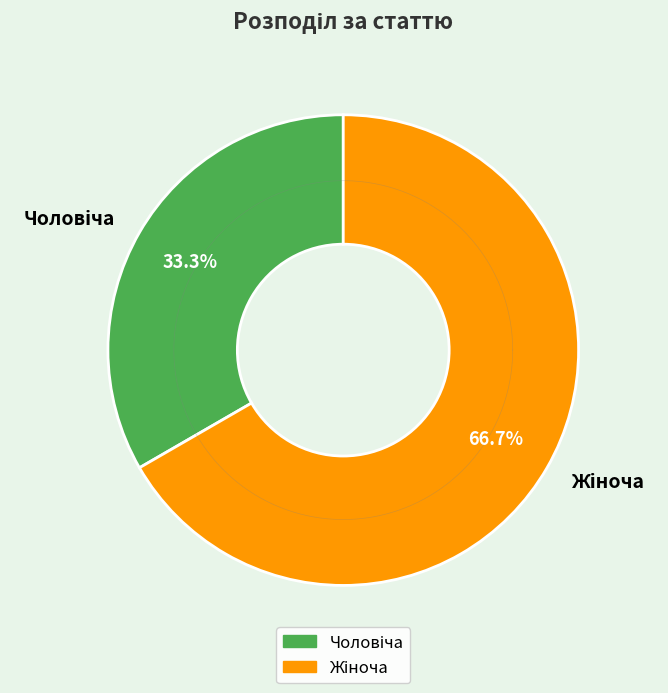

The Чоловіча slice represents 44% of the pie. True or false?

False